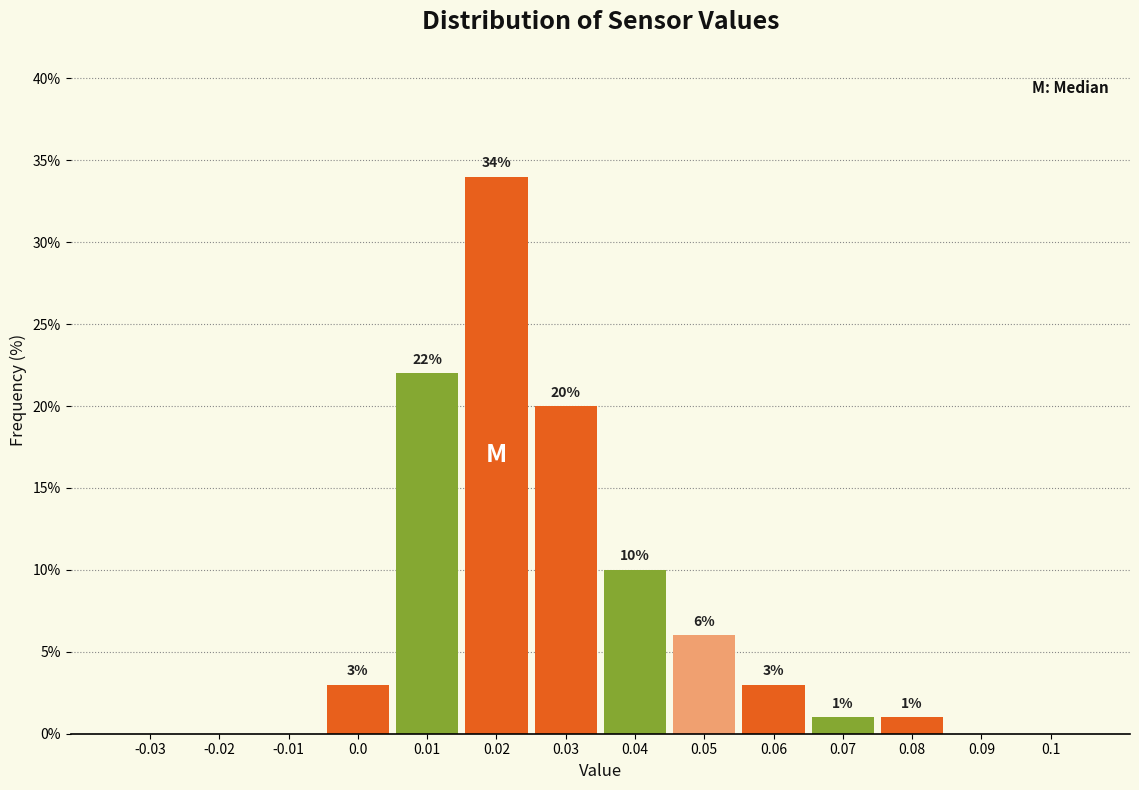

Reading left to right, extract all data points from this chart.

-0.03=0	-0.02=0	-0.01=0	0.0=3	0.01=22	0.02=34	0.03=20	0.04=10	0.05=6	0.06=3	0.07=1	0.08=1	0.09=0	0.1=0